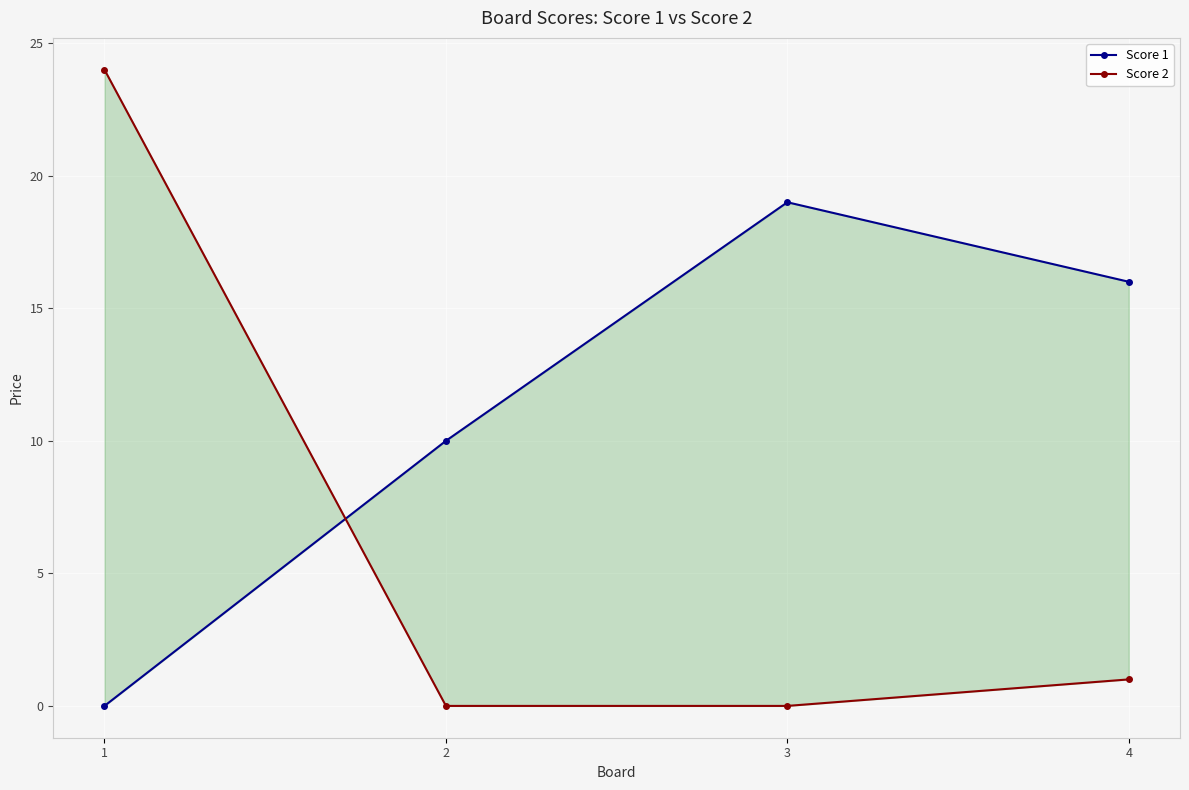

Is it true that Score 2 equals 15 at 3?

False